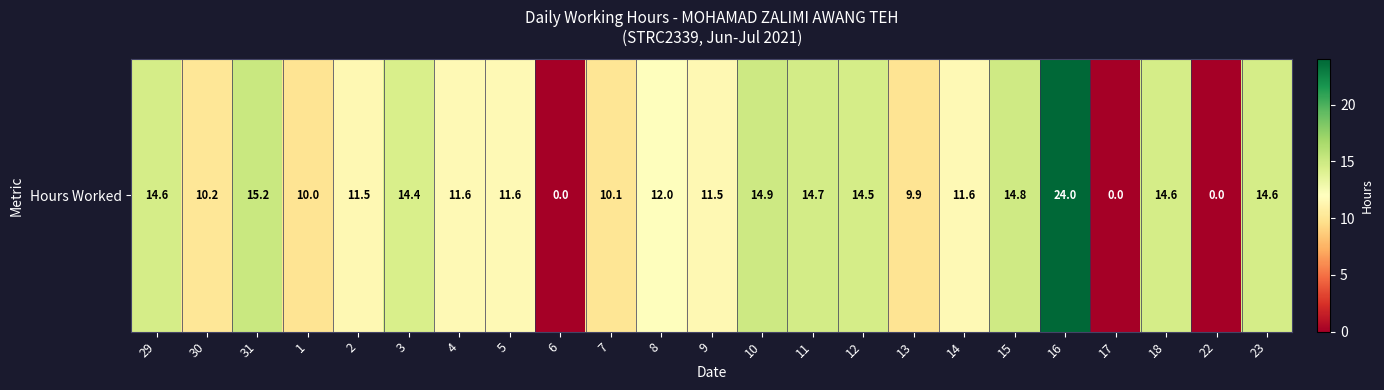

Approximately how many times larger is the value at 30 compared to 13?

1.0